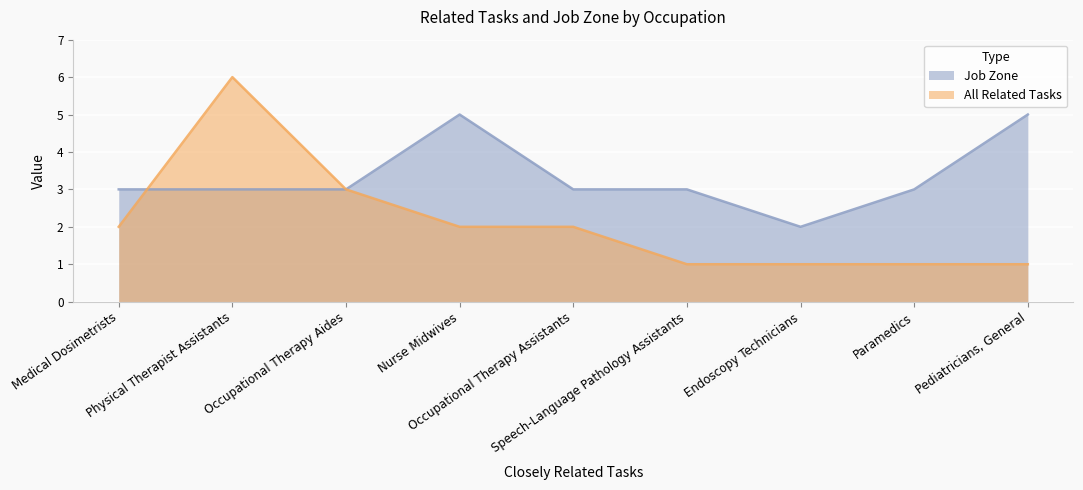

Count the All Related Tasks values in the range 1 to 2.

7